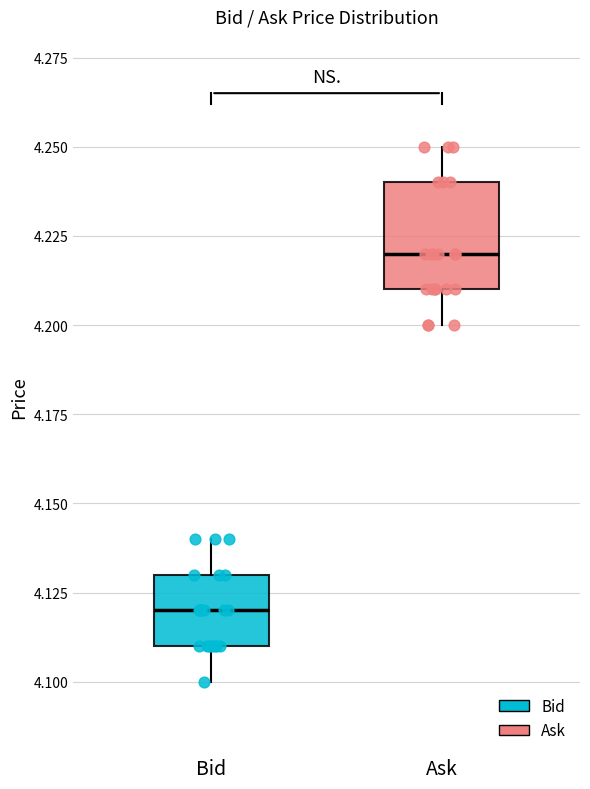

Reading left to right, transcribe this box plot: for each box, give where its median line is, the range the box spans, and where its two whiskers end, as read against the y-axis. The values are not printed on the chart, so give them approximately, as read against the axis.

Bid: median 4.12, box 4.11 to 4.13, whiskers 4.10 to 4.14
Ask: median 4.22, box 4.21 to 4.24, whiskers 4.20 to 4.25